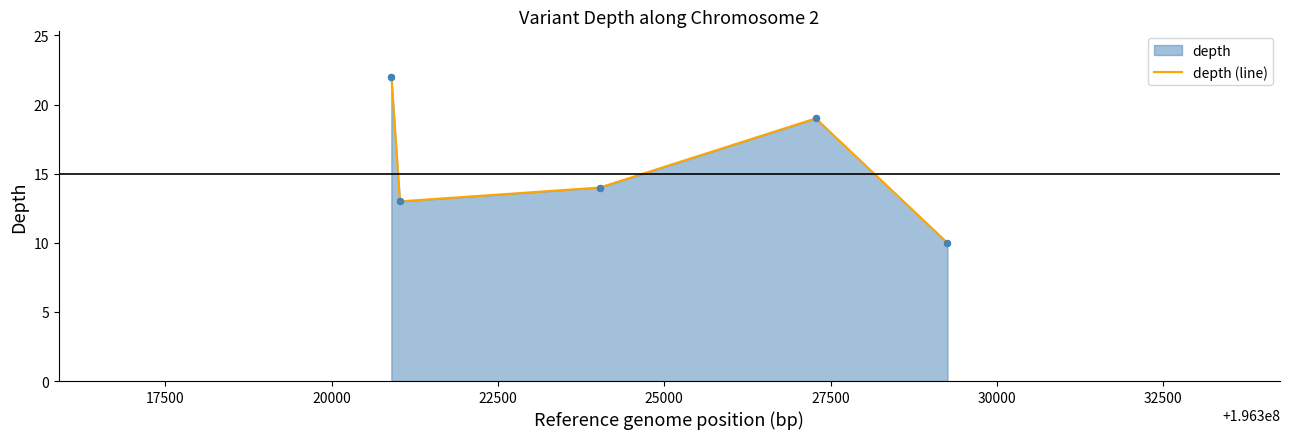

What is the difference between the maximum and minimum values?

12